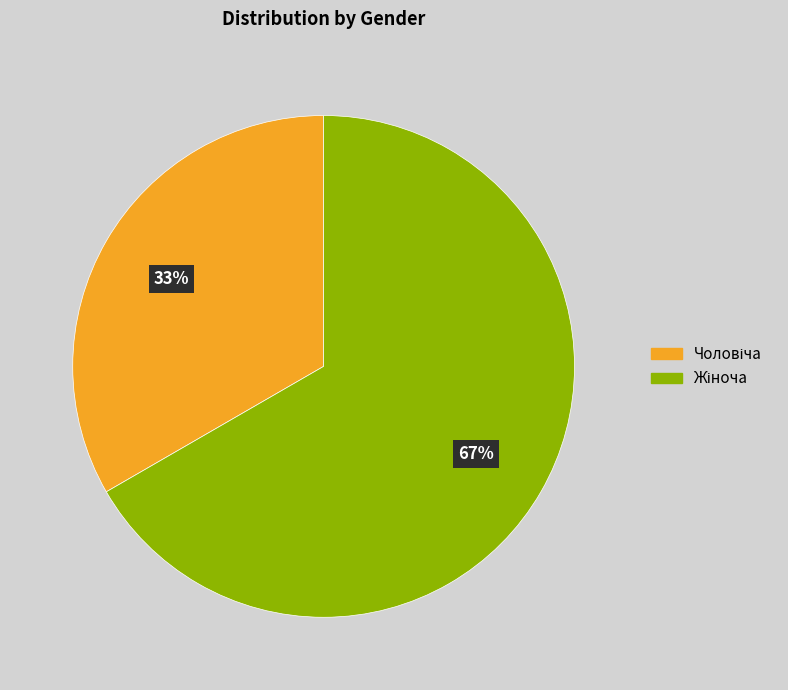

To the nearest percent, what is the average slice percentage?

50%